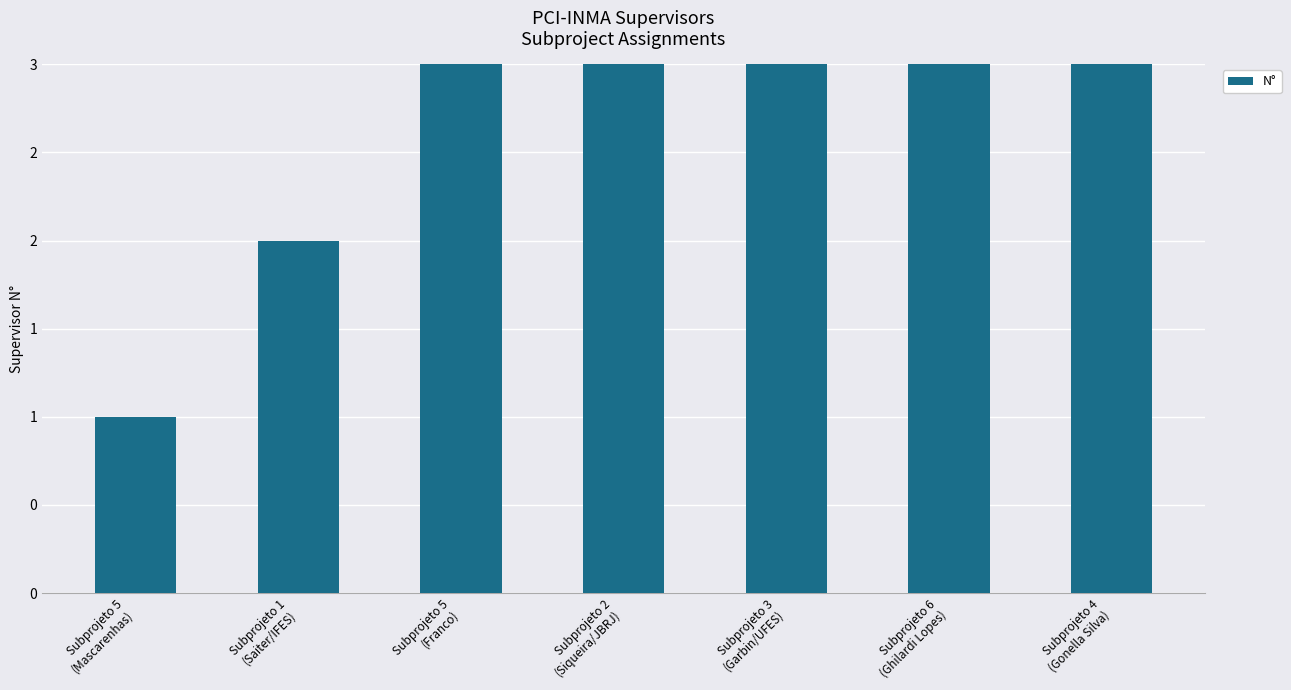

Does the chart contain any negative values?

No